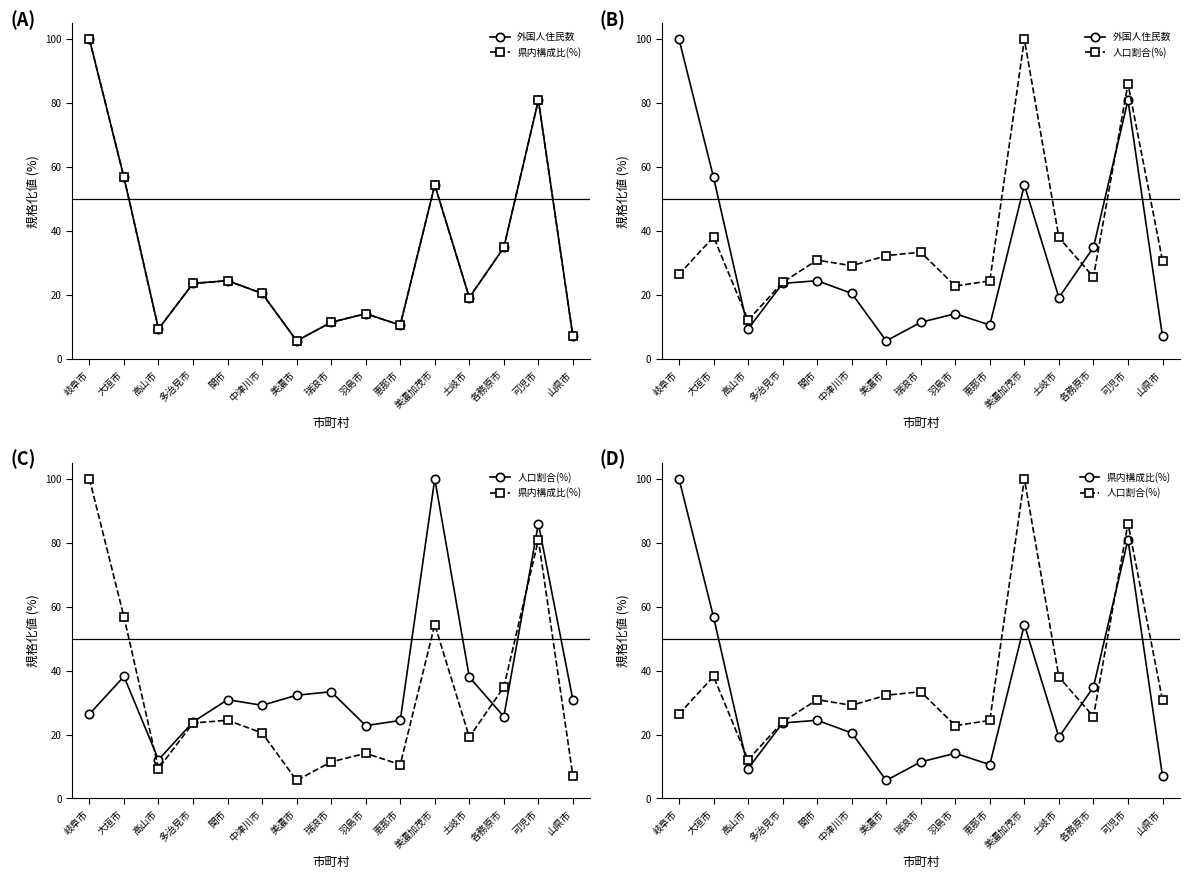

Which series has the widest spread of values?

外国人住民数